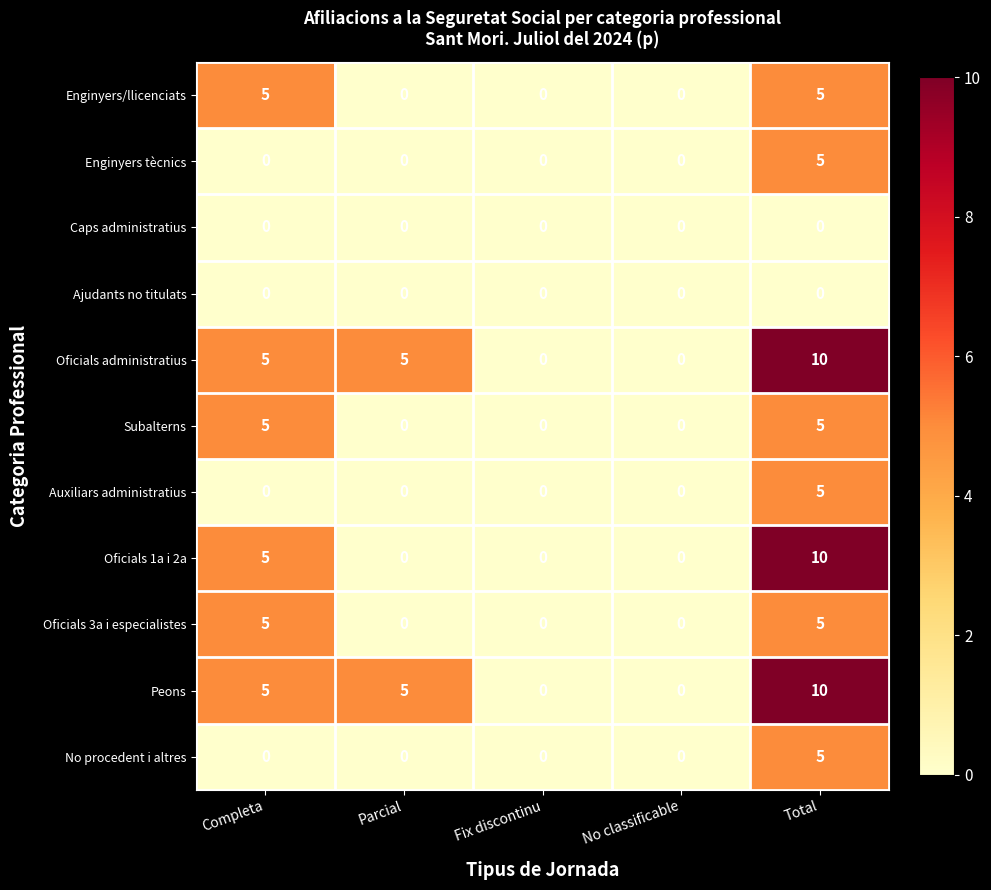

How many positive values does the Oficials administratius series have?

3